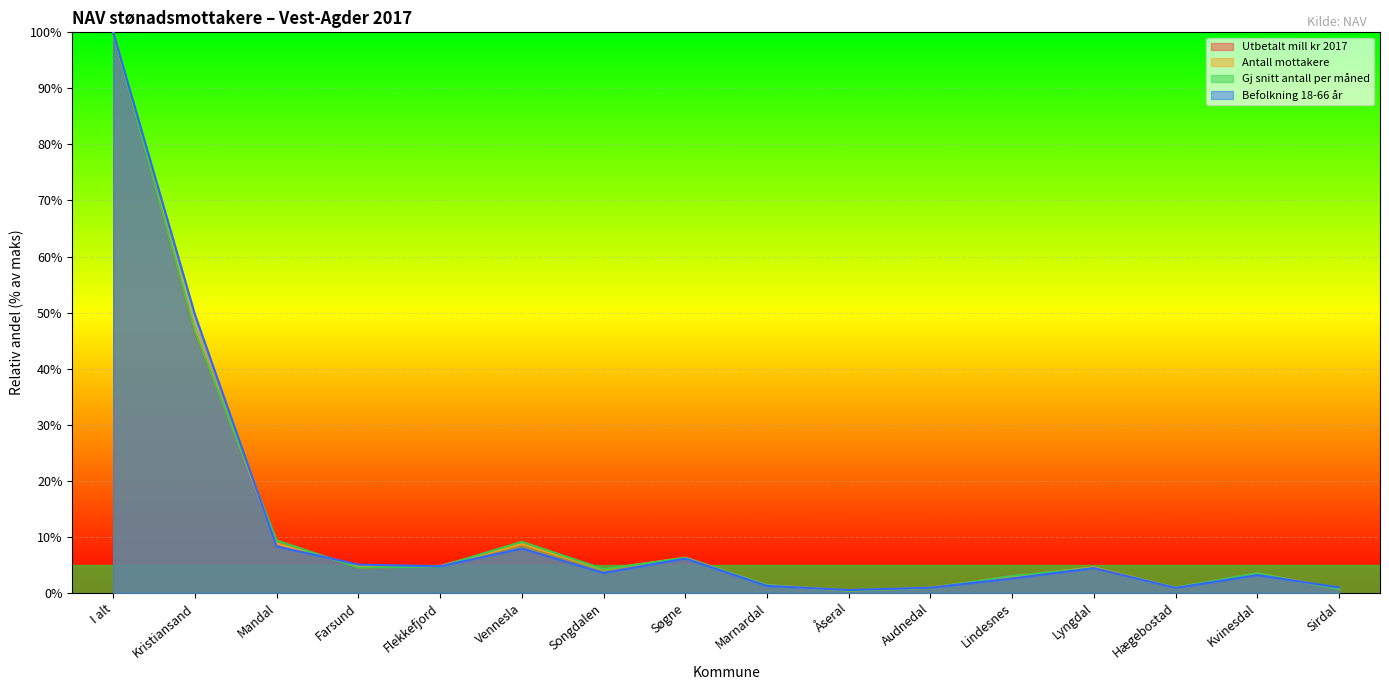

Which category has the lowest value in the Antall mottakere series?

Åseral